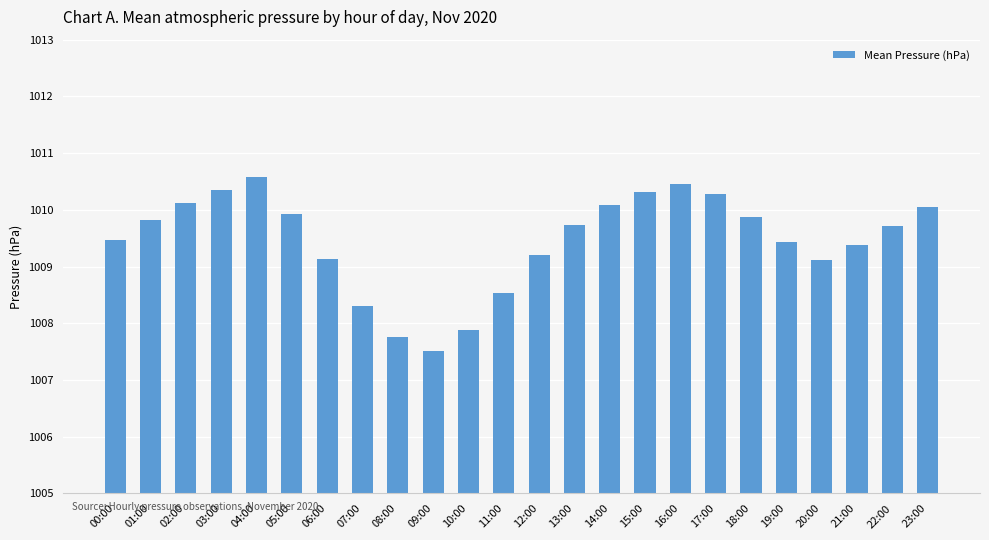

What position from the right is 05:00?

19